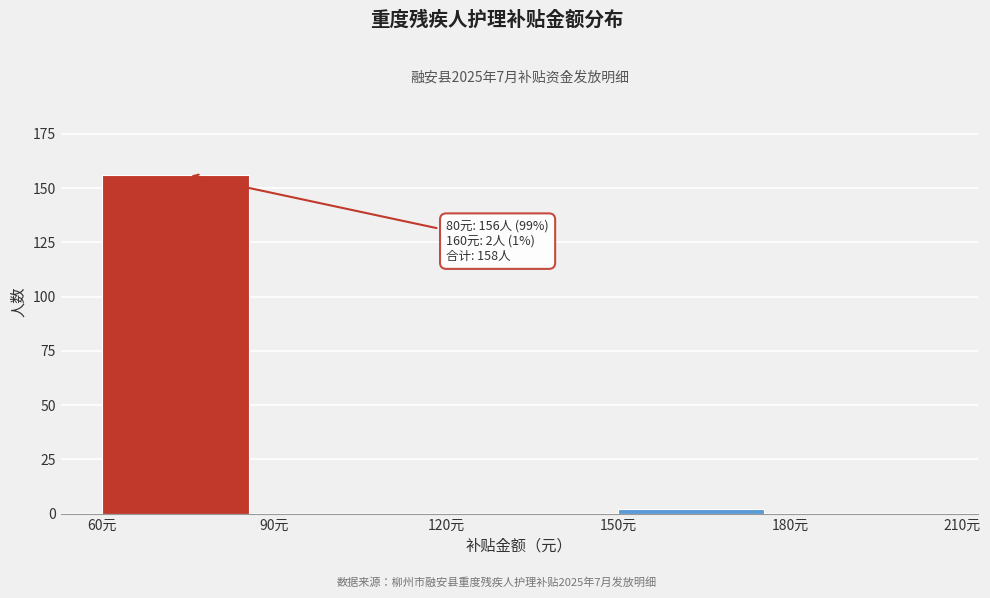

Which range on the x-axis has the tallest bar?

60 to 90